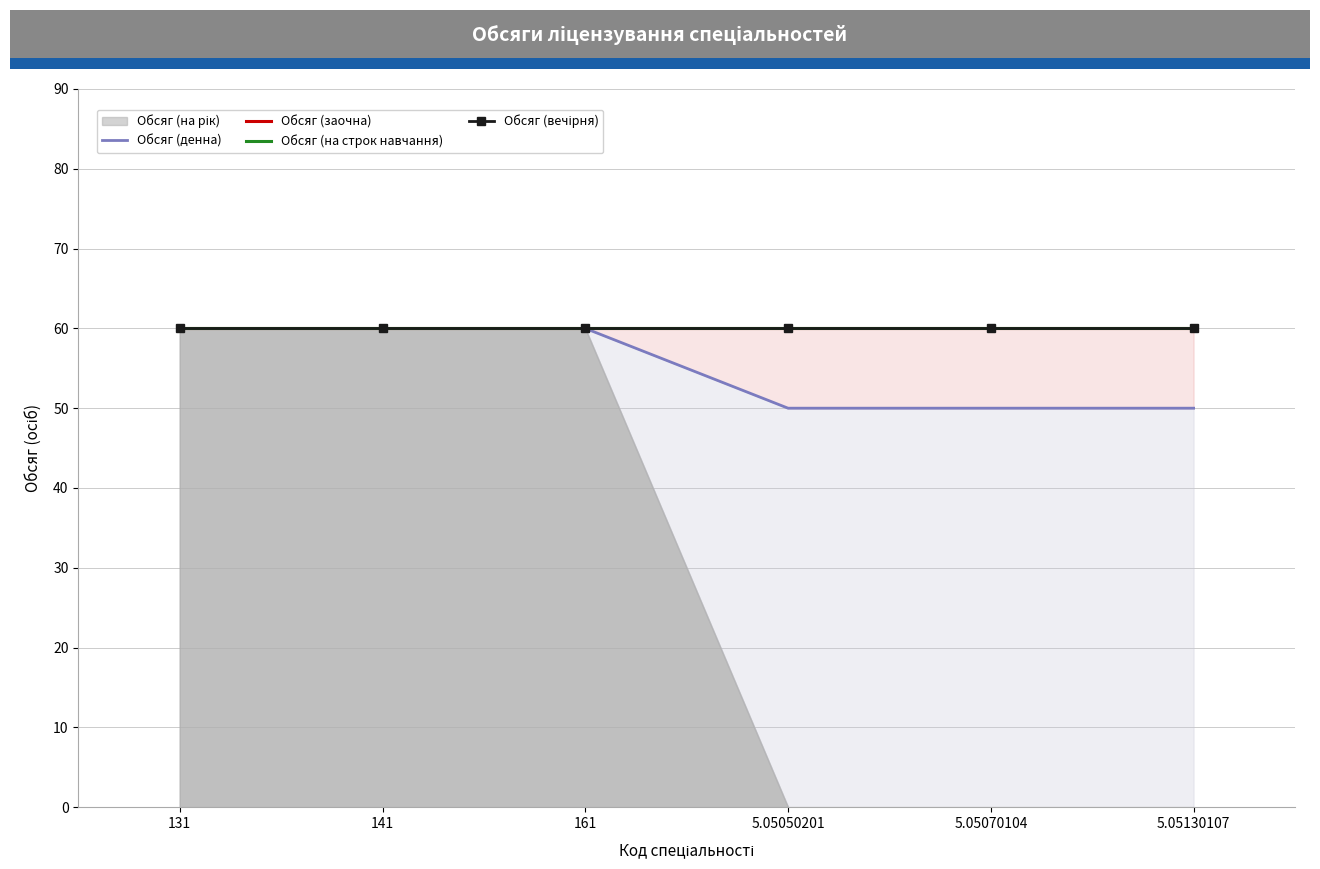

What is the value of the Обсяг (на строк навчання) point at the 2nd from the left?

60